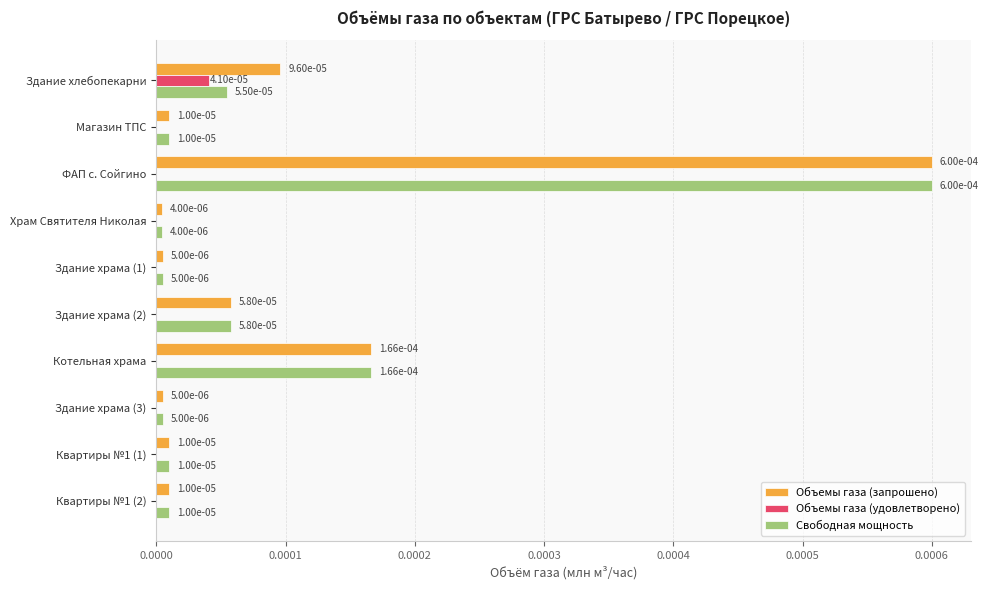

The value of Объемы газа (запрошено) at Здание храма (1) is 0.0. True or false?

True